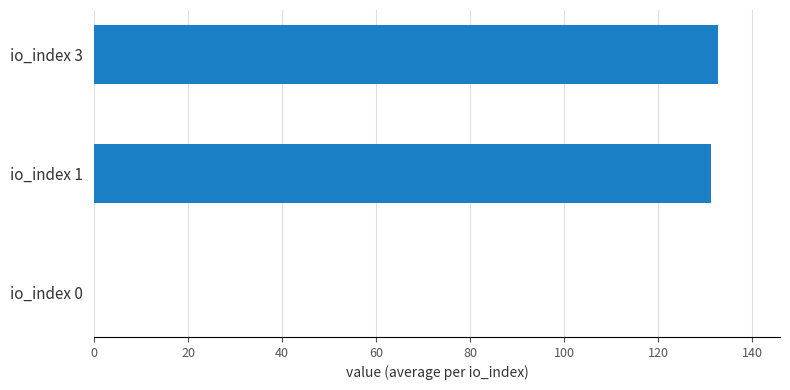

What is the ratio of the value at io_index 3 to the value at io_index 1?

1.0